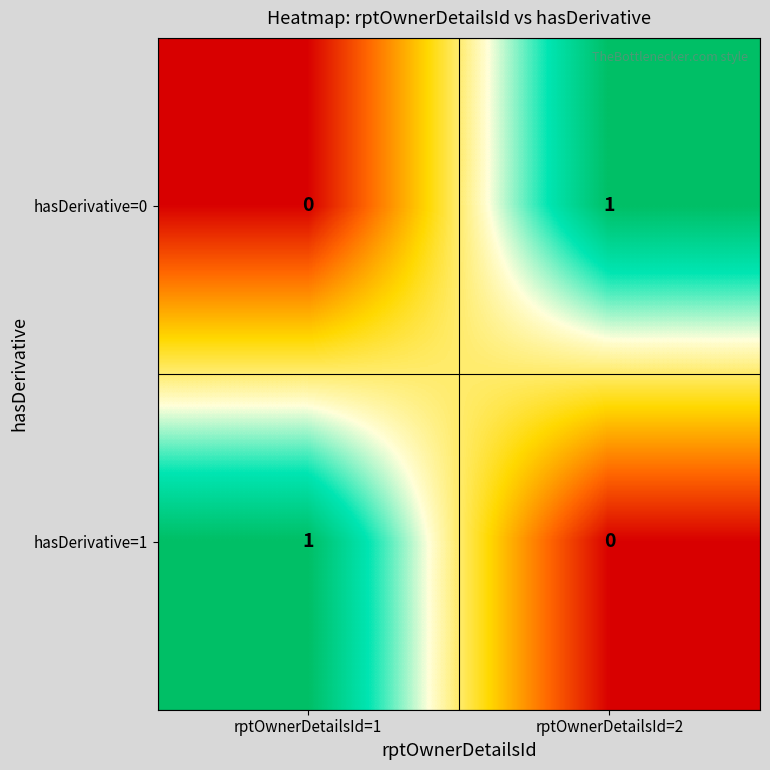

At rptOwnerDetailsId=1, list the series in order from smallest to largest.

hasDerivative=0, hasDerivative=1